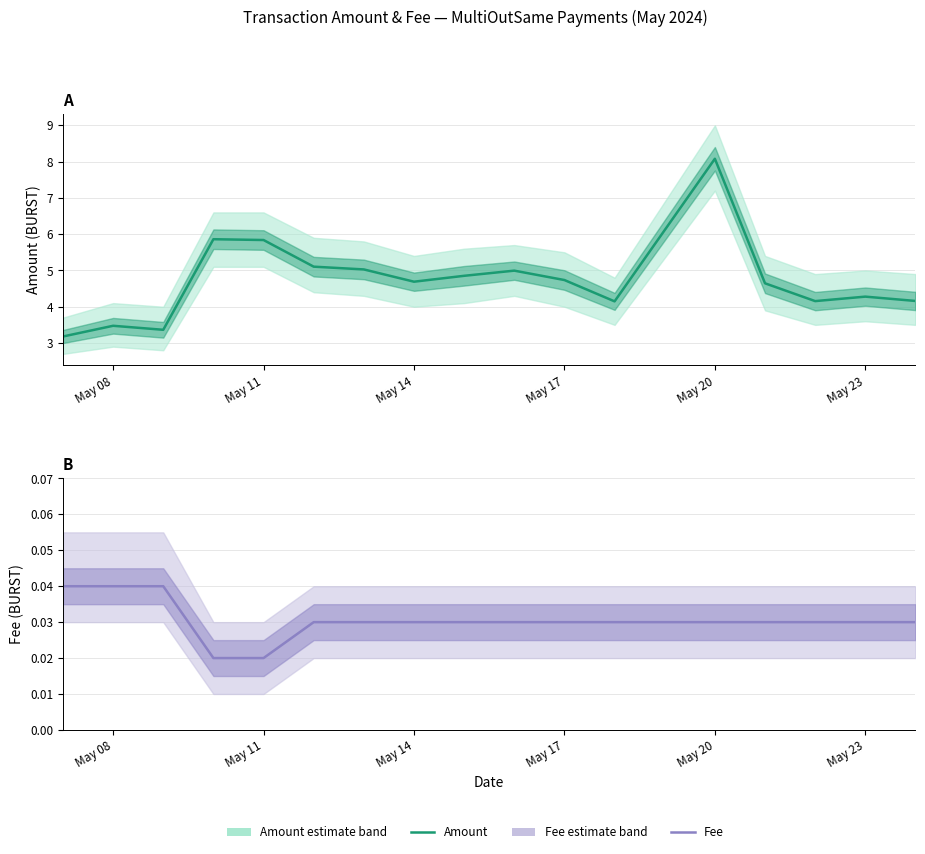

How many categories are shown in the chart?

17